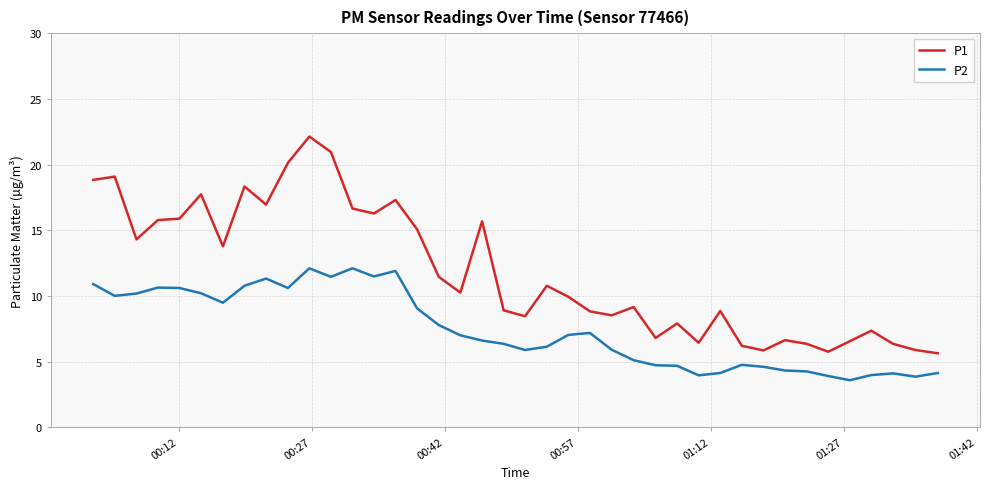

Does the chart display data point markers on the line(s)?

No